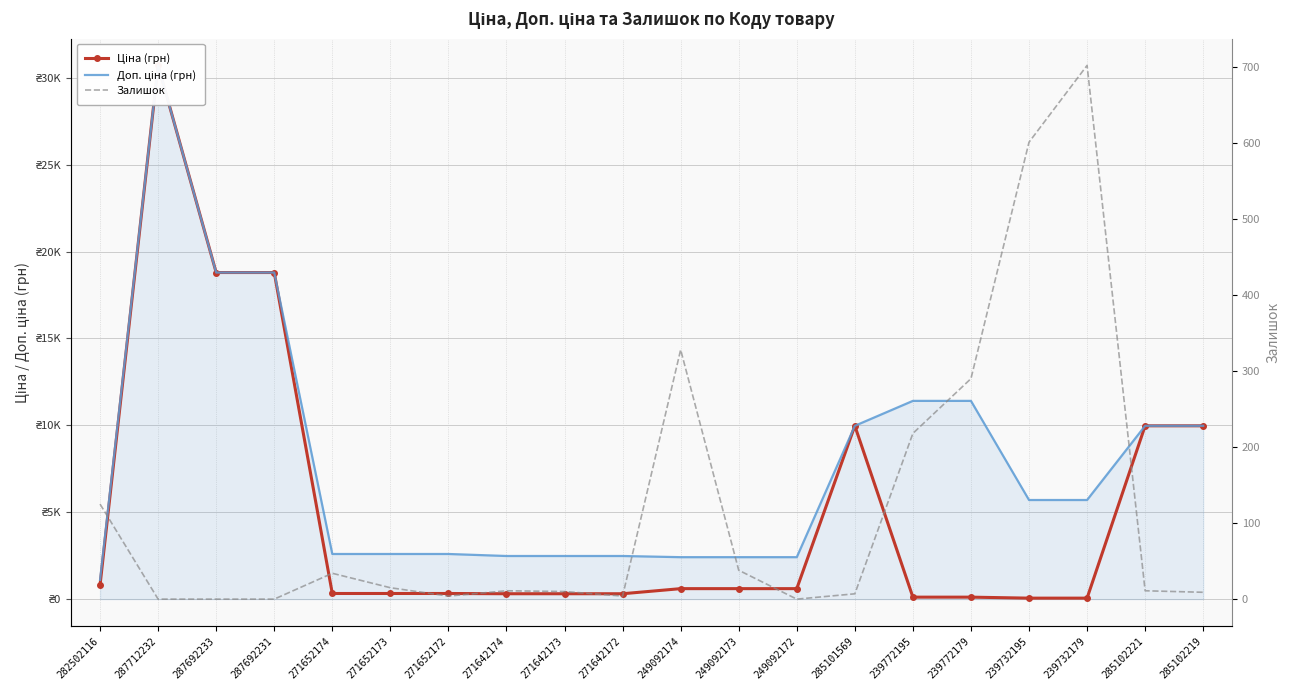

Which has a higher value, 239772195 or 287692233?

287692233